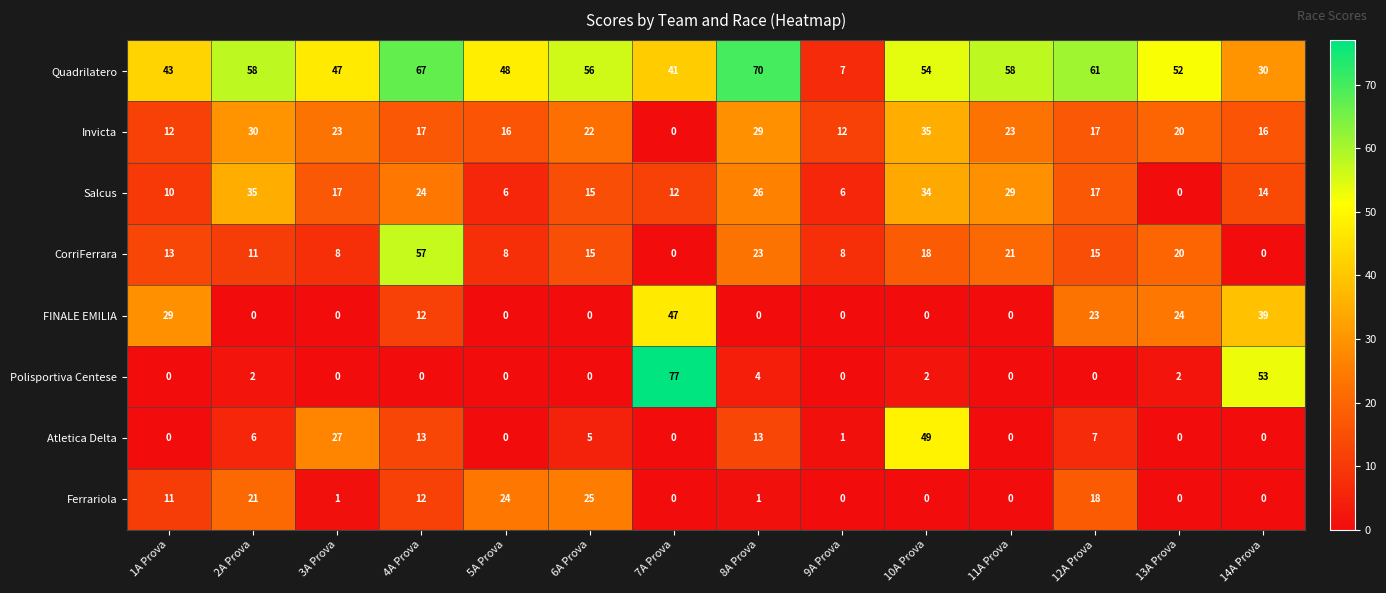

Is it true that Polisportiva Centese equals 1 at 13A Prova?

False